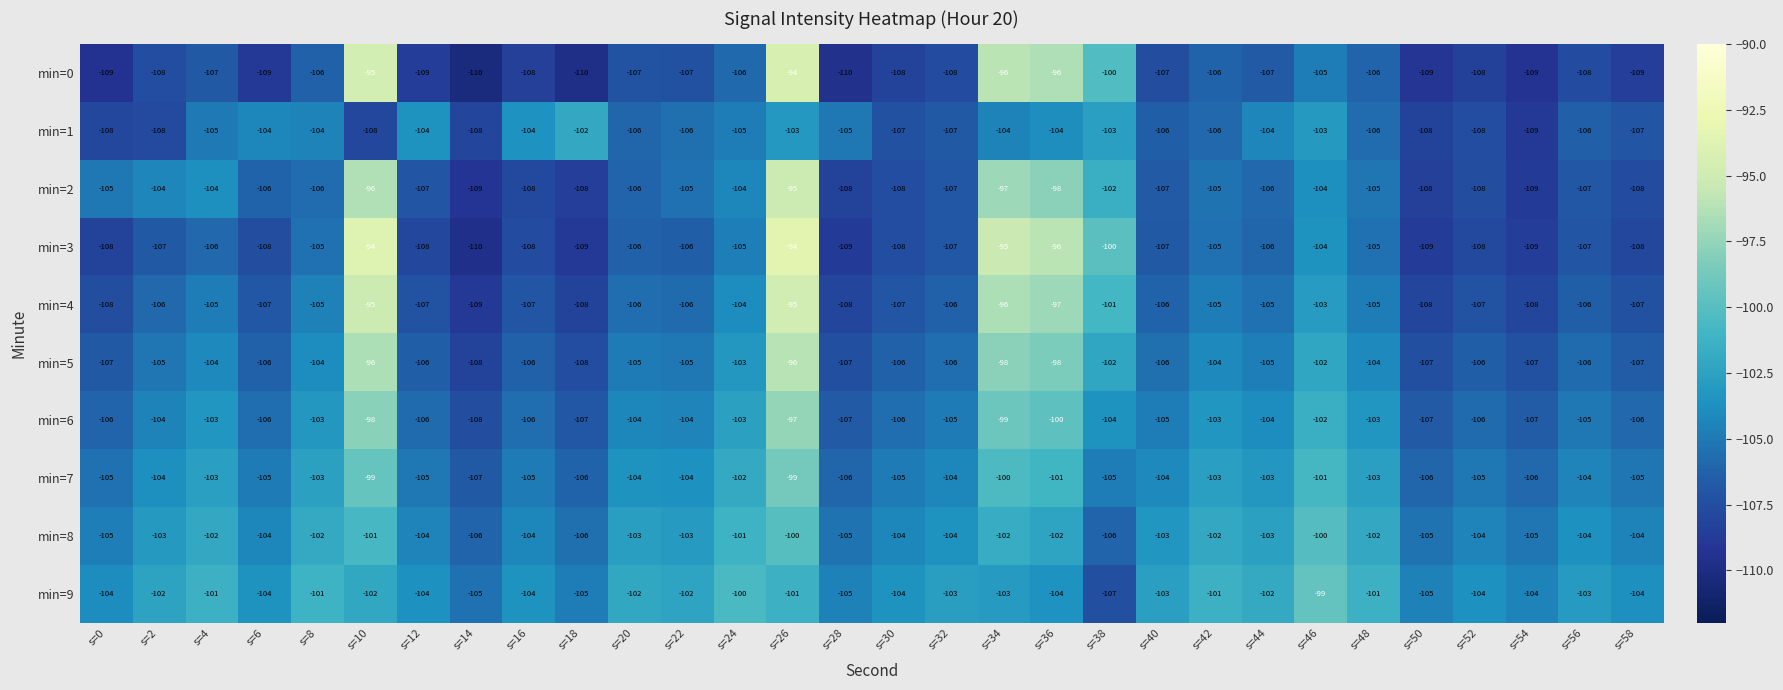

What is the maximum value shown in the chart?

-94